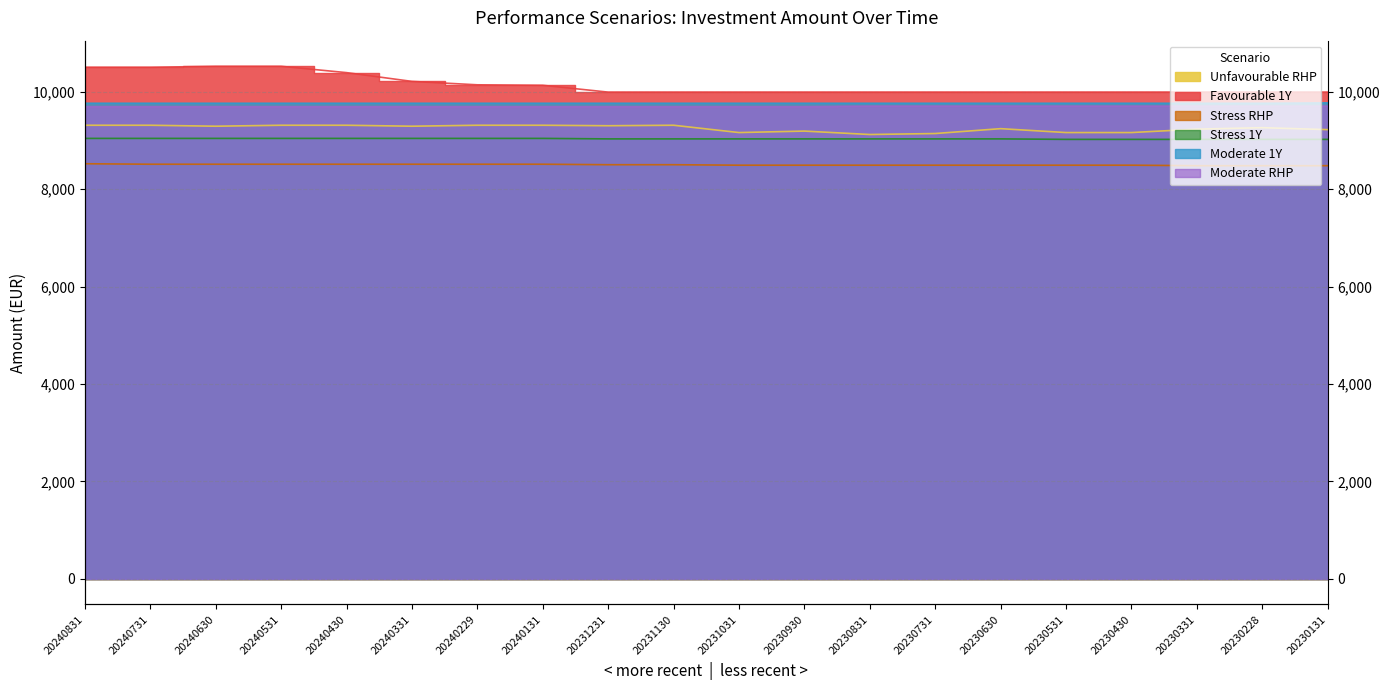

At which category does the chart reach its minimum across all series?

20230331